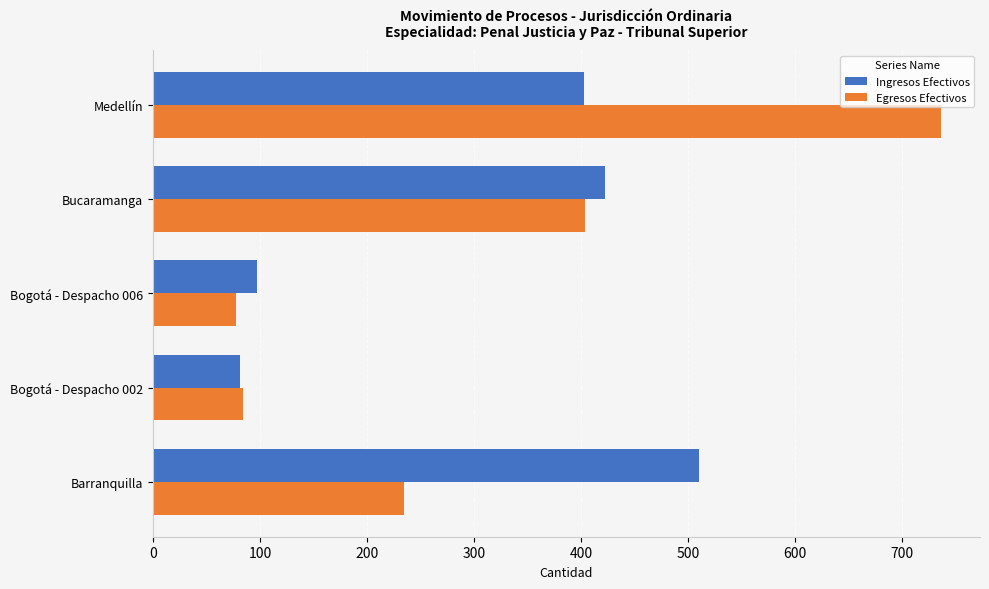

Which category has the highest value in the Egresos Efectivos series?

Medellín